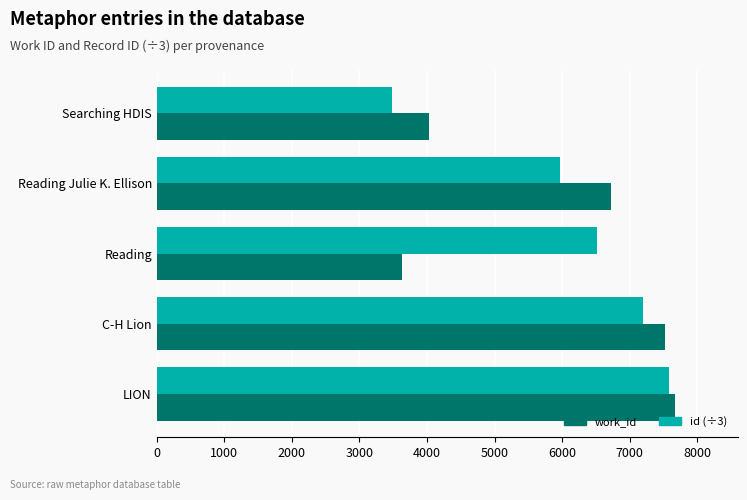

The value of id (÷3) at Searching HDIS is 1809. True or false?

False